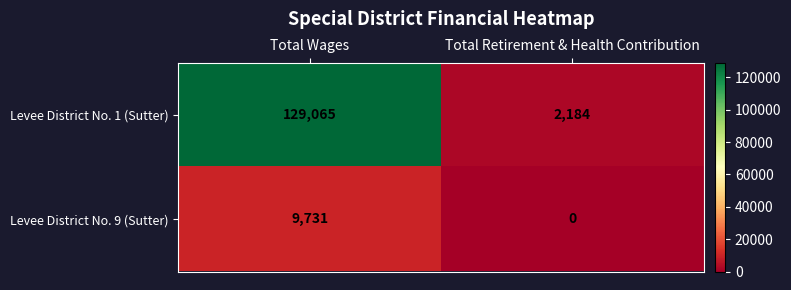

Which series has the largest range (max minus min)?

Levee District No. 1 (Sutter)